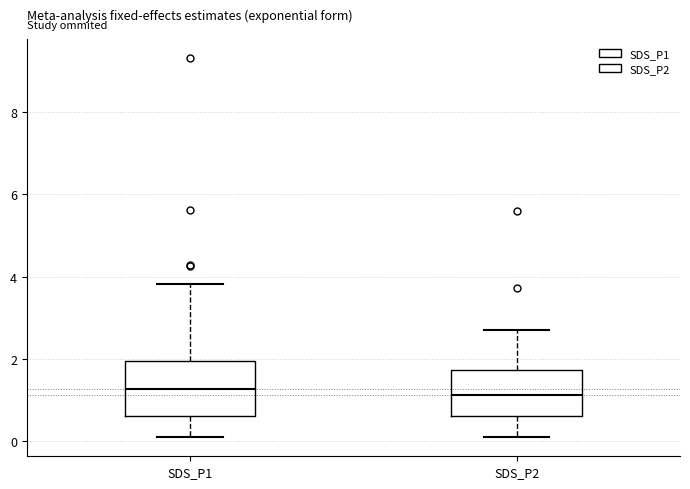

Comparing the boxes themselves (not the whiskers), which one is the tallest?

SDS_P1